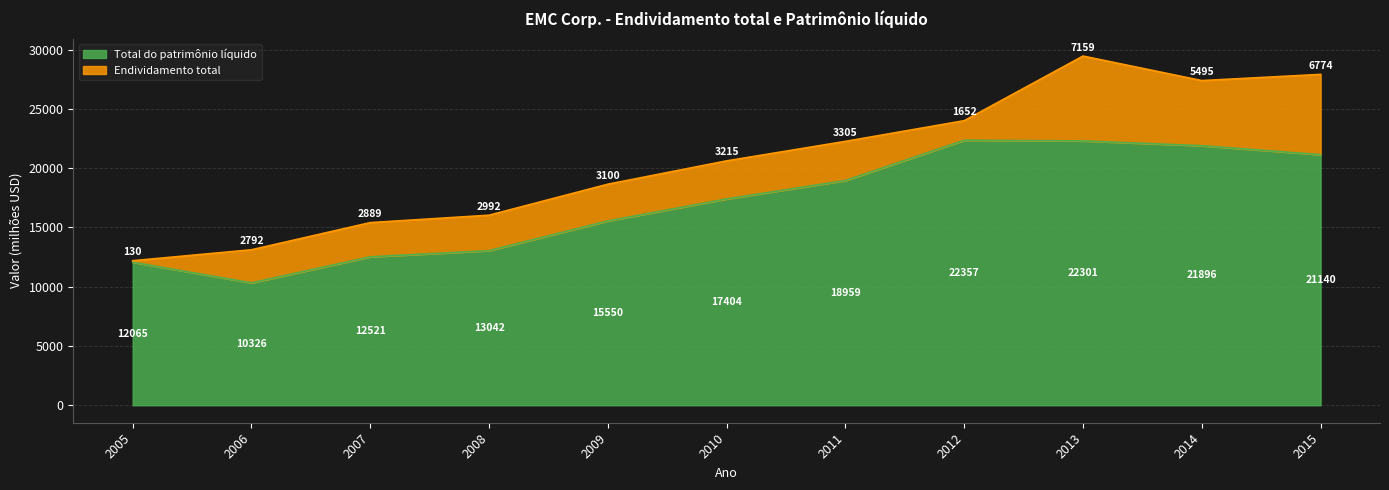

What is the minimum value shown in the chart?

10326